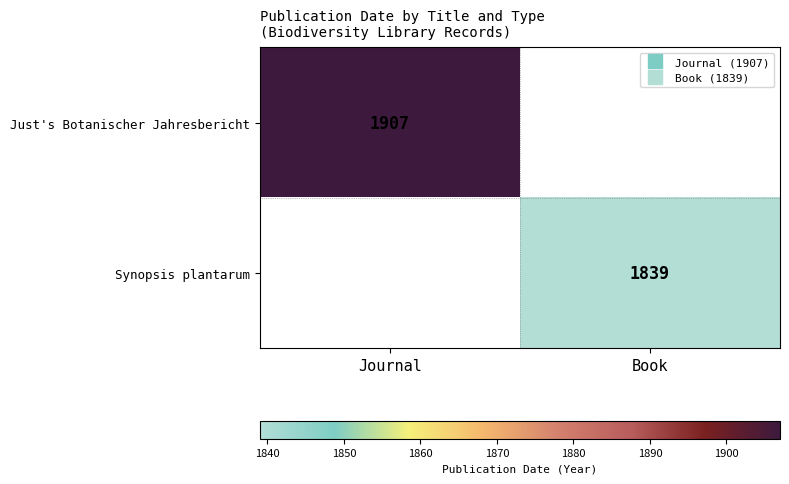

At which label does Just's Botanischer Jahresbericht reach its peak?

Journal